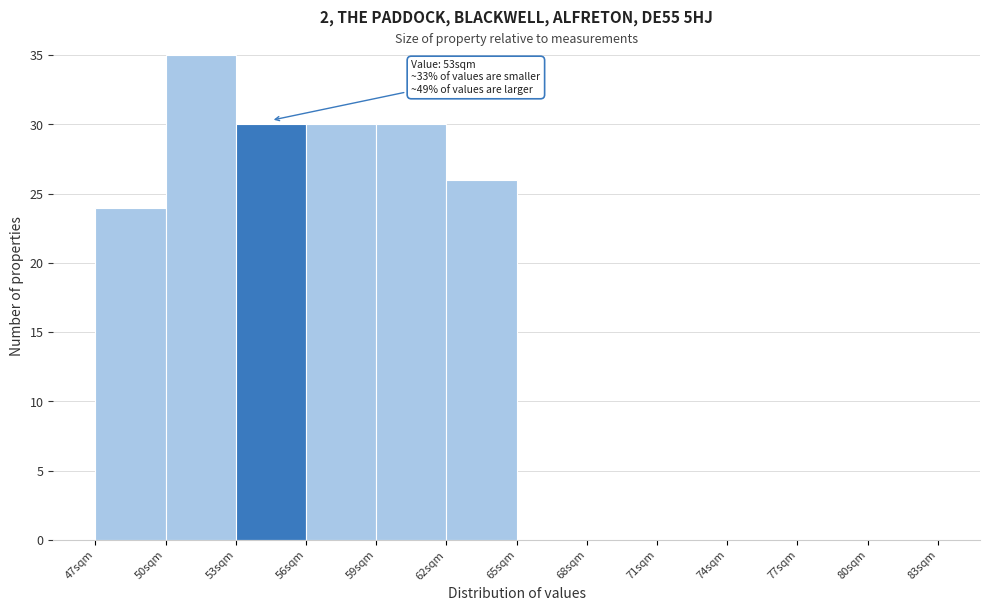

Which range on the x-axis has the tallest bar?

50 to 53